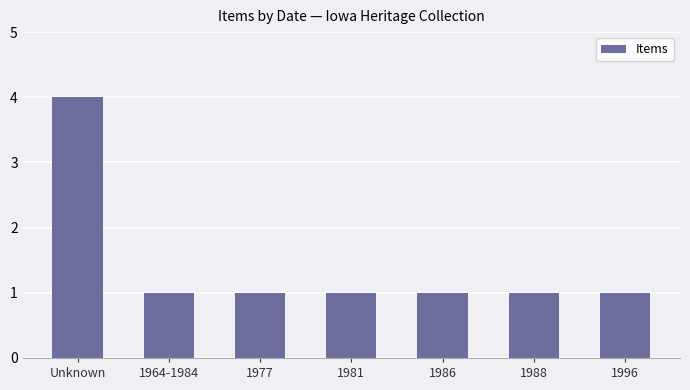

Reading left to right, what are all the values shown in this chart?

4	1	1	1	1	1	1